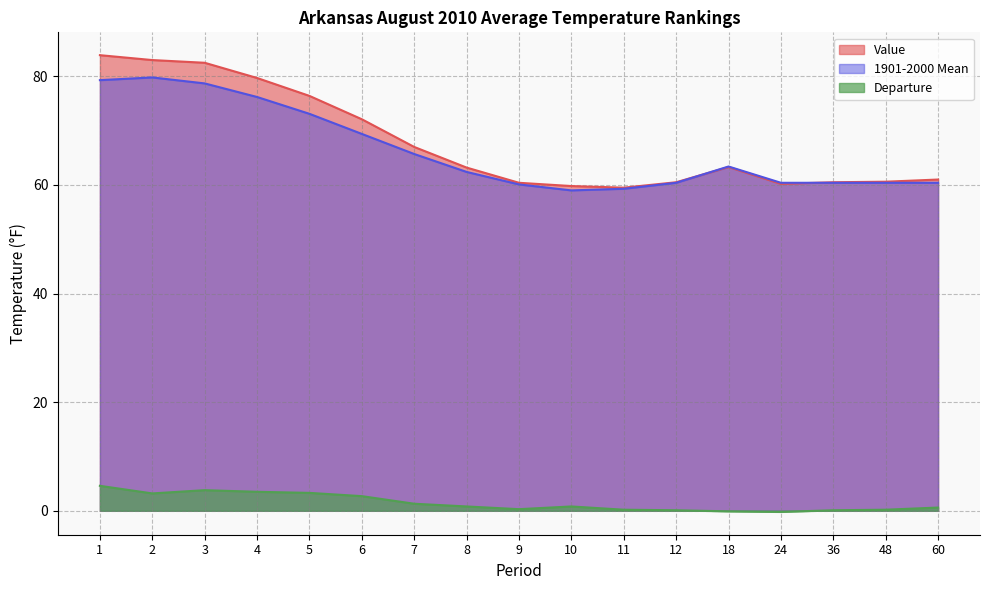

How many interior local peaks does the Value series have?

1